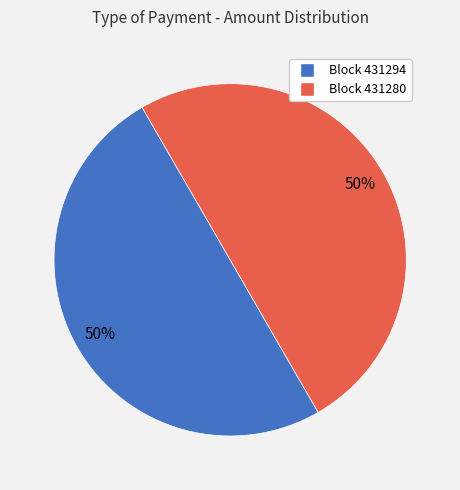

To the nearest percent, what is the average slice percentage?

50%